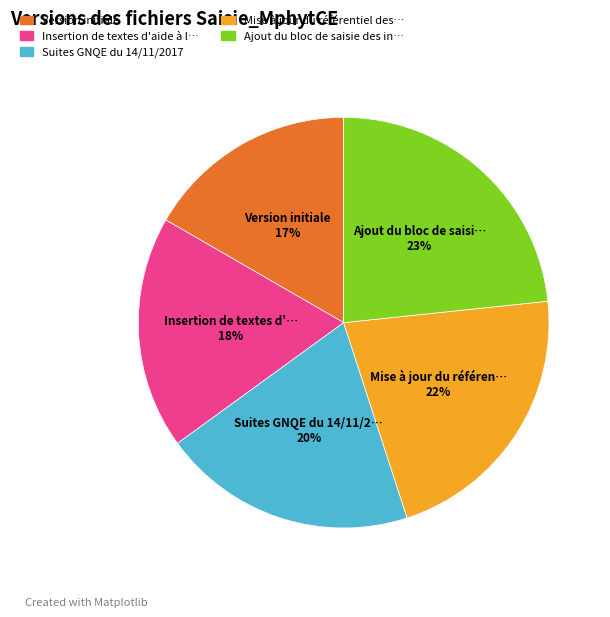

Is there any slice that represents more than half of the pie?

No